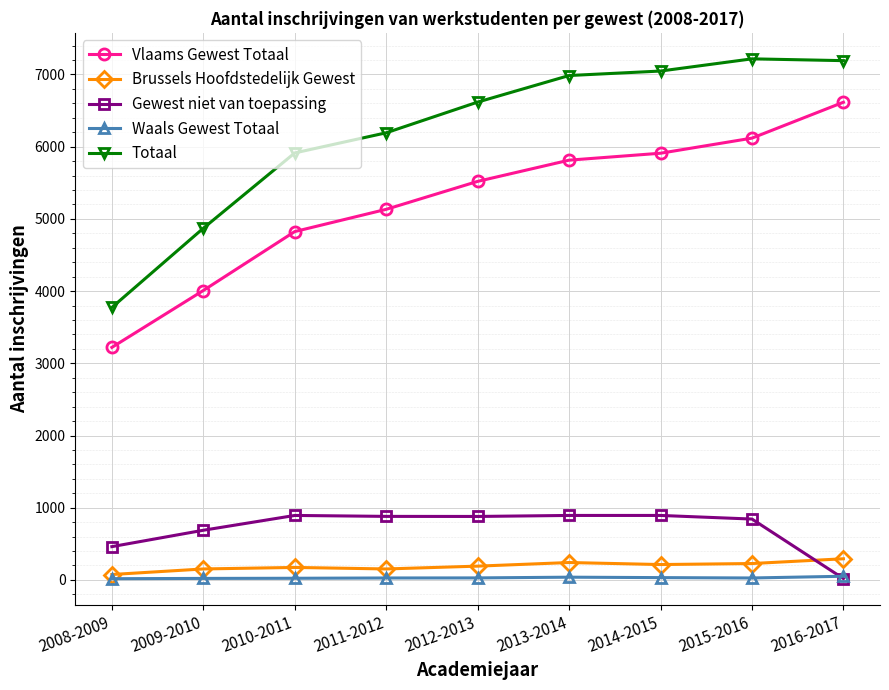

What are all the series names shown in the legend?

Vlaams Gewest Totaal, Brussels Hoofdstedelijk Gewest, Gewest niet van toepassing, Waals Gewest Totaal, Totaal